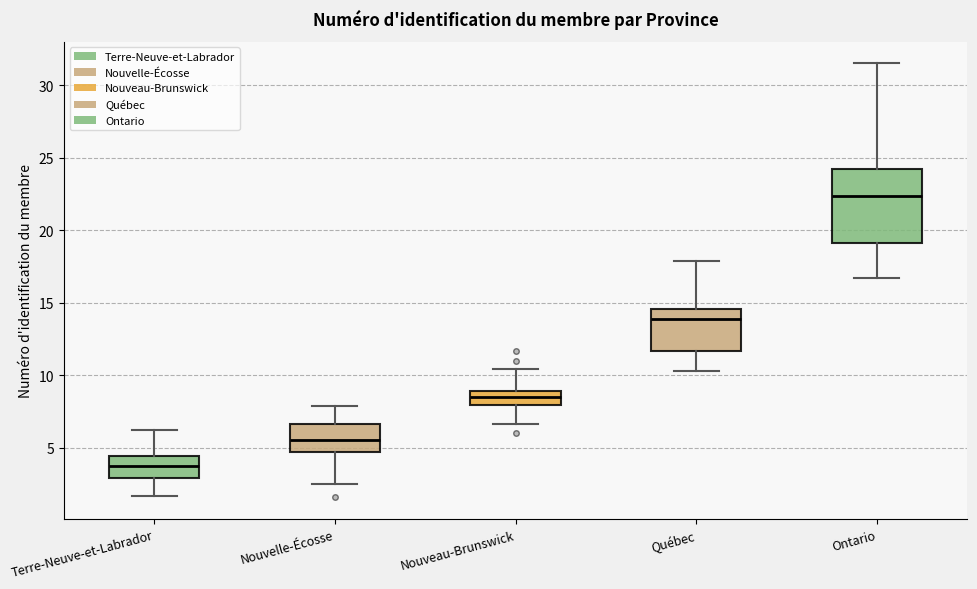

Which box has the highest median line?

Ontario